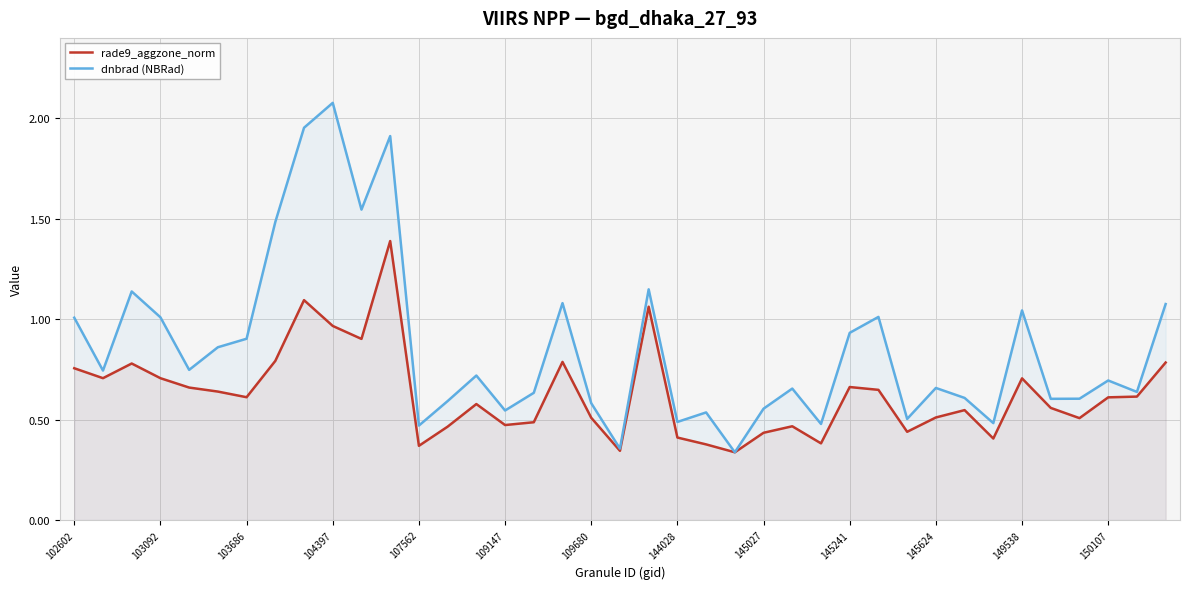

What is the sum of all rade9_aggzone_norm values?

24.5